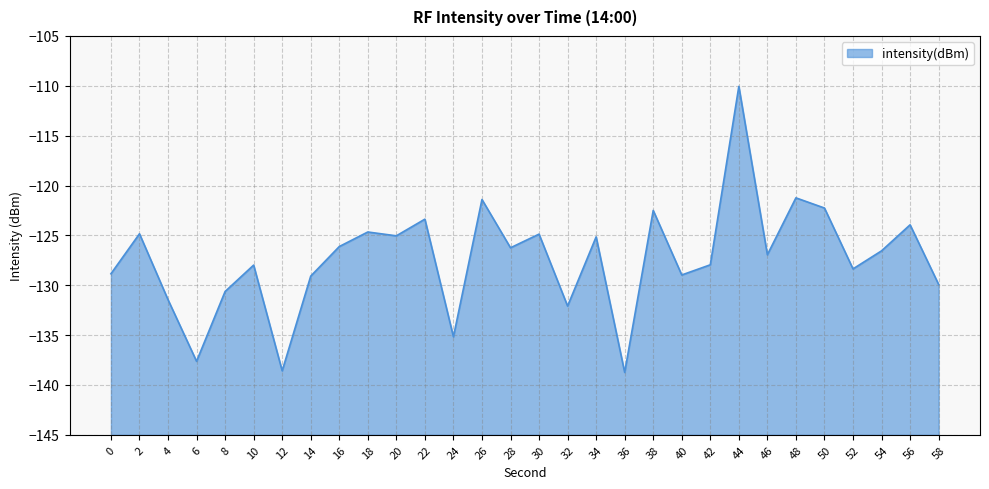

What is the value of the 4th point from the left?

-137.6